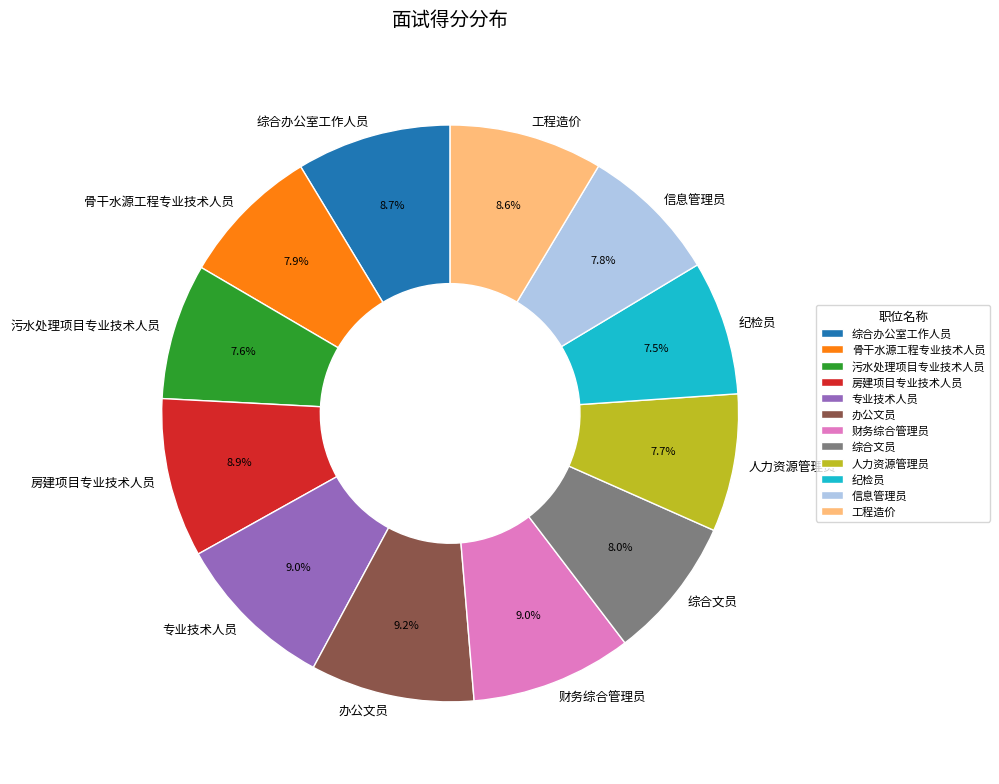

To the nearest percent, what percentage of the pie is 办公文员?

9%